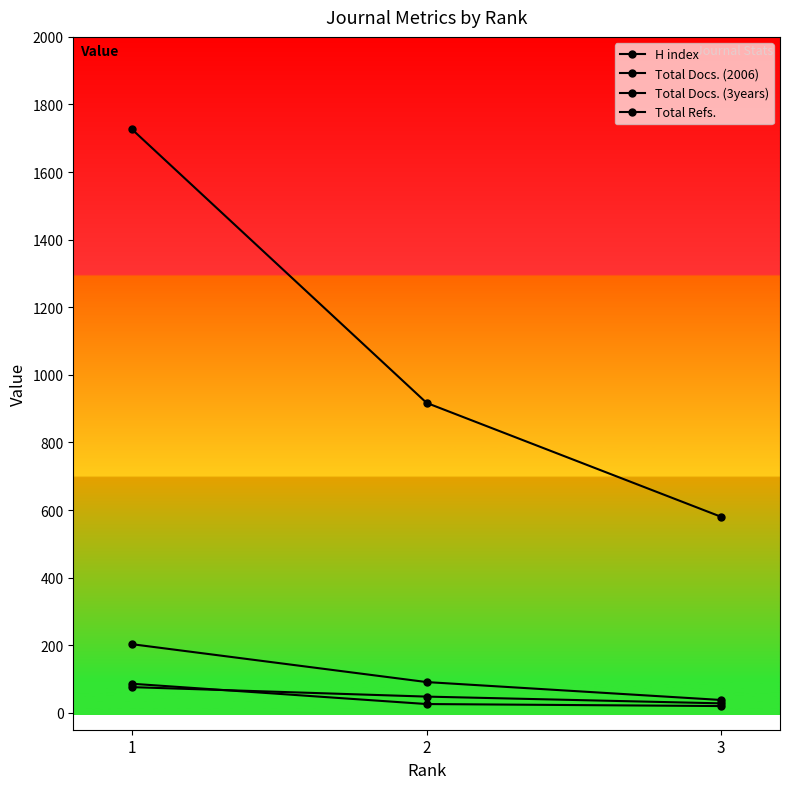

What is the spread (max minus min) of values at 1?

1650